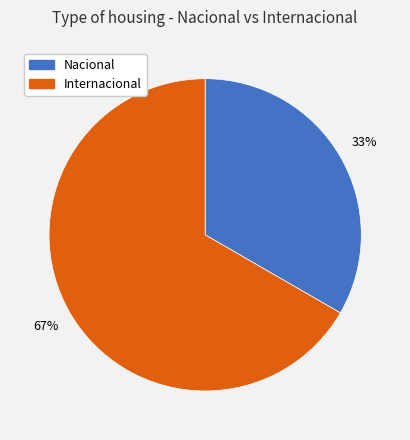

Between Internacional and Nacional, which is larger?

Internacional